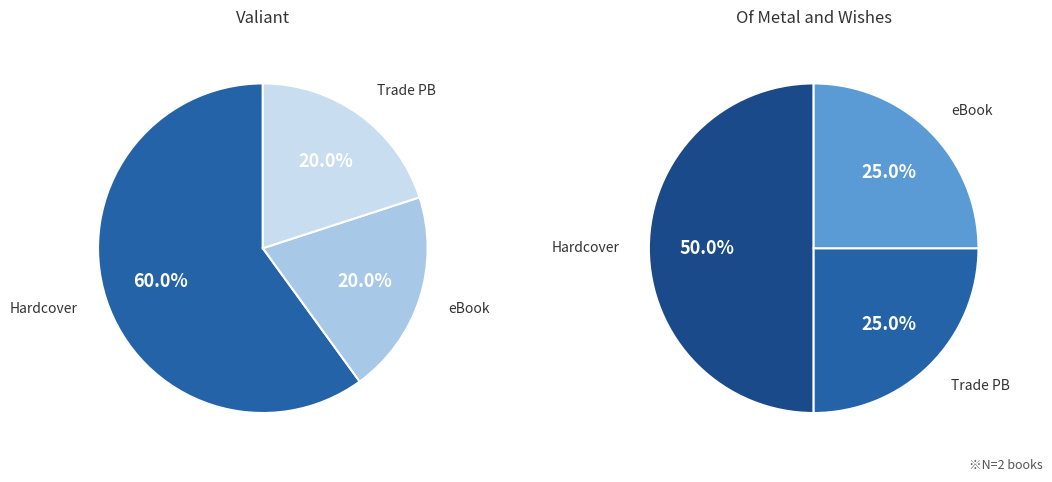

How many slices are in this pie chart?

6